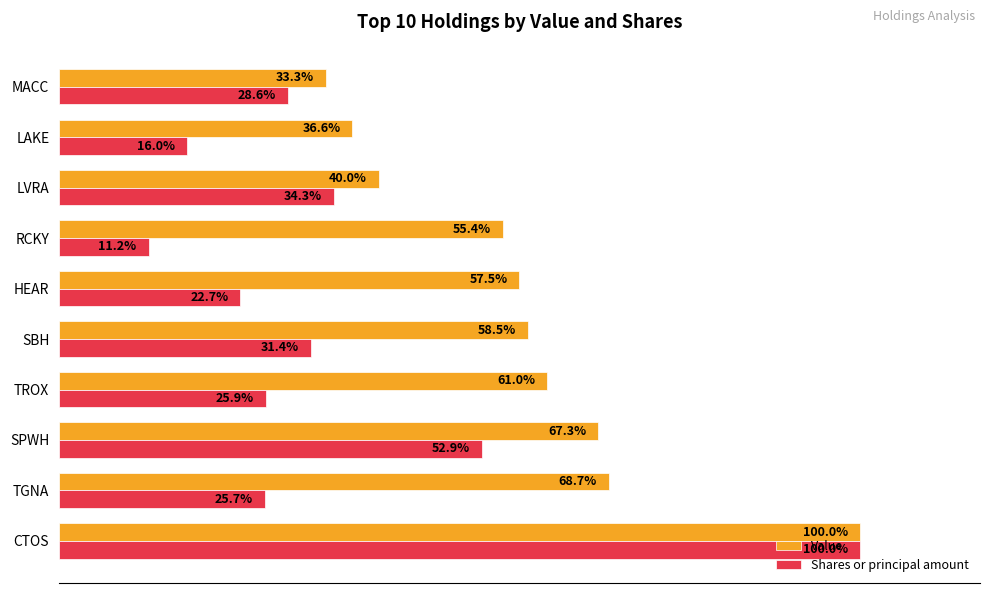

Rank the series by their average value, from highest to lowest.

Value, Shares or principal amount